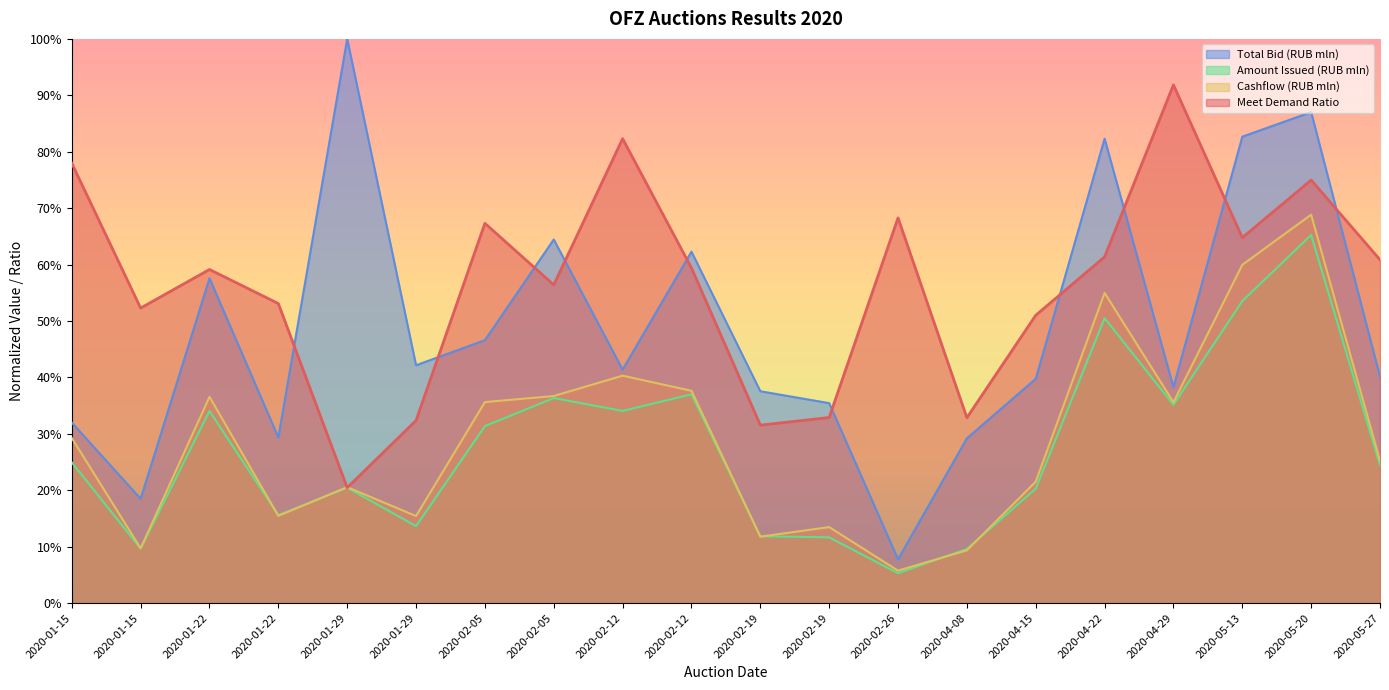

Reading right to left, transcribe all the data shown in this chart.

Meet Demand Ratio: 0.6	0.7	0.6	0.9	0.6	0.5	0.3	0.7	0.3	0.3	0.6	0.8	0.6	0.7	0.3	0.2	0.5	0.6	0.5	0.8
Total Bid (RUB mln): 0.4	0.9	0.8	0.4	0.8	0.4	0.3	0.1	0.4	0.4	0.6	0.4	0.6	0.5	0.4	1.0	0.3	0.6	0.2	0.3
Amount Issued (RUB mln): 0.2	0.7	0.5	0.4	0.5	0.2	0.1	0.1	0.1	0.1	0.4	0.3	0.4	0.3	0.1	0.2	0.2	0.3	0.1	0.2
Cashflow (RUB mln): 0.3	0.7	0.6	0.4	0.5	0.2	0.1	0.1	0.1	0.1	0.4	0.4	0.4	0.4	0.2	0.2	0.2	0.4	0.1	0.3